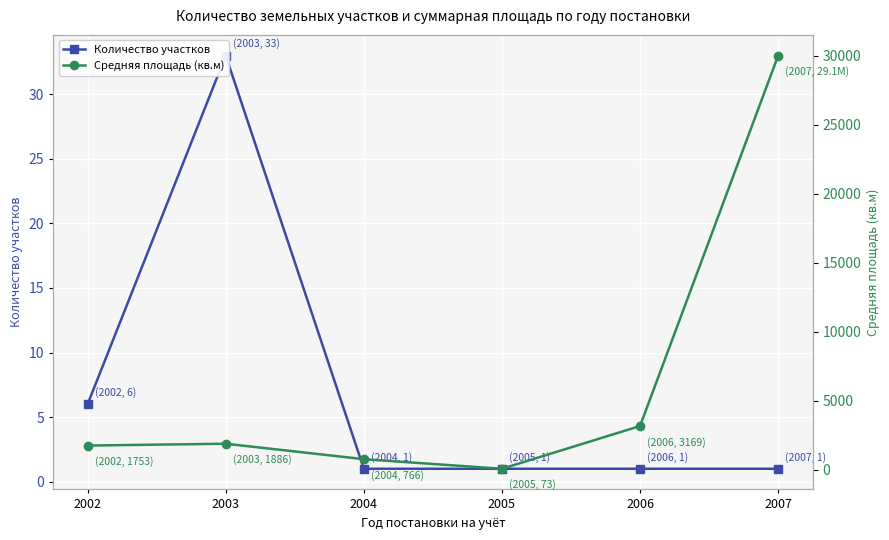

True or false: Средняя площадь (кв.м) and Количество участков intersect in this chart.

False